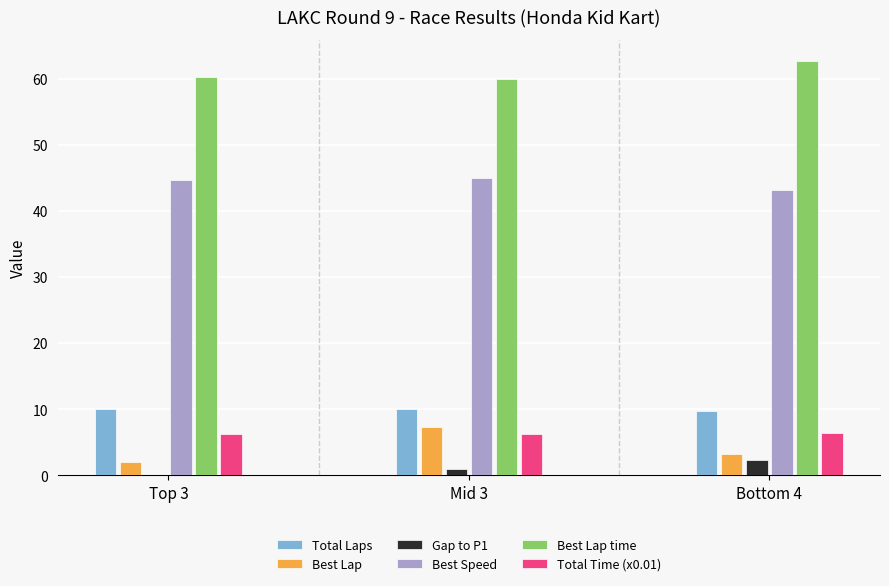

Which label corresponds to the largest value in the chart?

Bottom 4